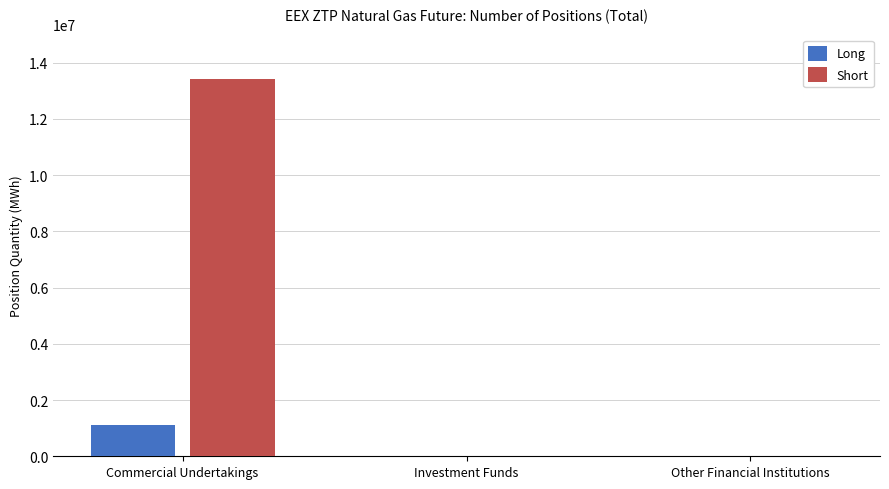

How many Long values are between 0 and 1096590?

3